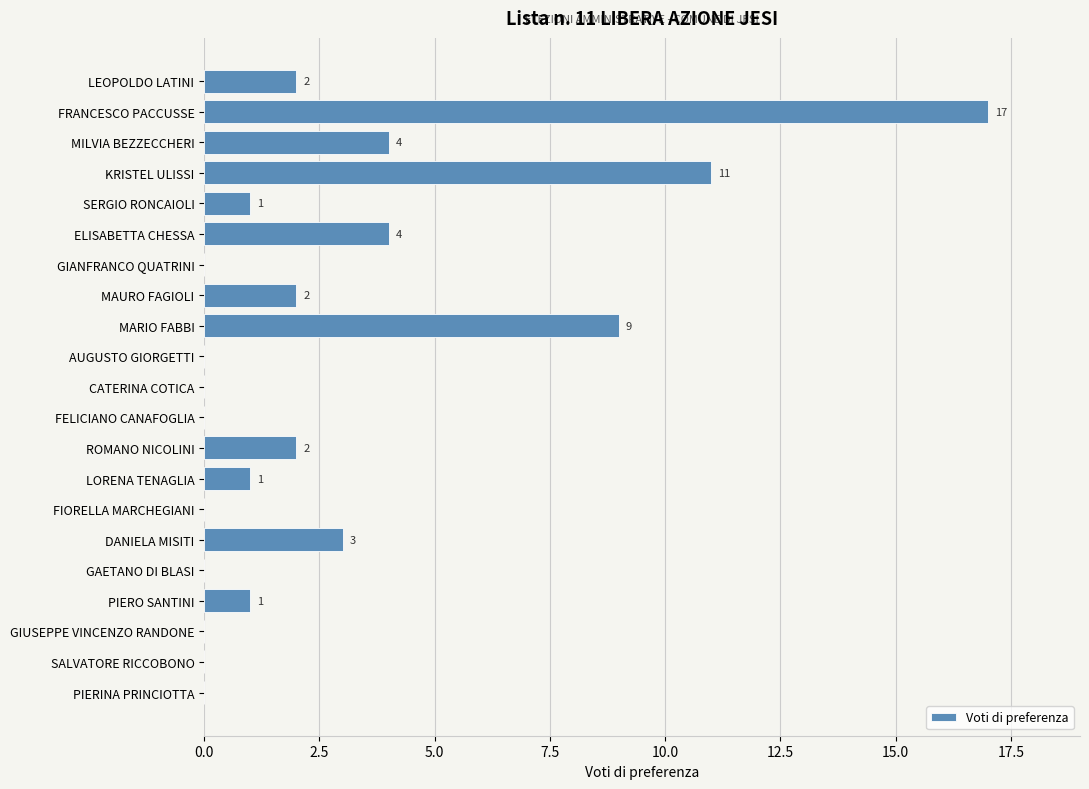

Reading top to bottom, transcribe all the data shown in this chart.

LEOPOLDO LATINI=2	FRANCESCO PACCUSSE=17	MILVIA BEZZECCHERI=4	KRISTEL ULISSI=11	SERGIO RONCAIOLI=1	ELISABETTA CHESSA=4	GIANFRANCO QUATRINI=0	MAURO FAGIOLI=2	MARIO FABBI=9	AUGUSTO GIORGETTI=0	CATERINA COTICA=0	FELICIANO CANAFOGLIA=0	ROMANO NICOLINI=2	LORENA TENAGLIA=1	FIORELLA MARCHEGIANI=0	DANIELA MISITI=3	GAETANO DI BLASI=0	PIERO SANTINI=1	GIUSEPPE VINCENZO RANDONE=0	SALVATORE RICCOBONO=0	PIERINA PRINCIOTTA=0